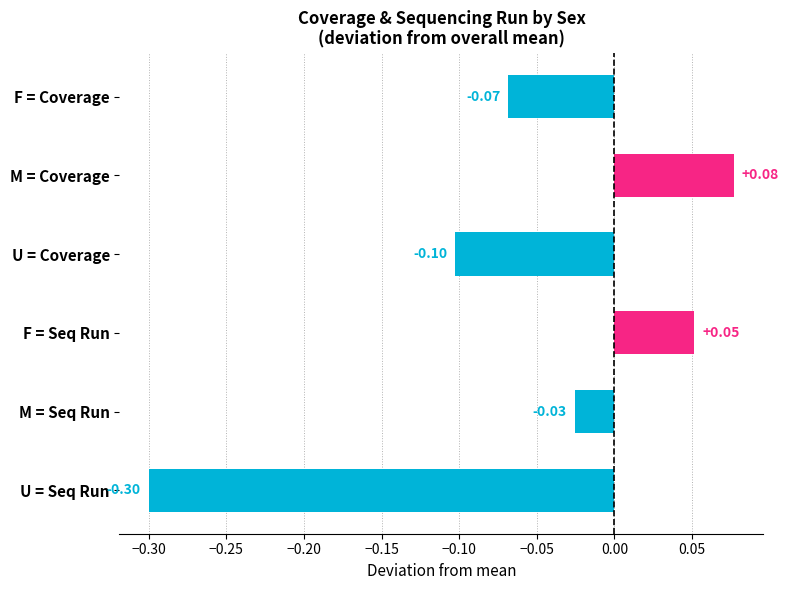

What is the sum of all values?

-0.4